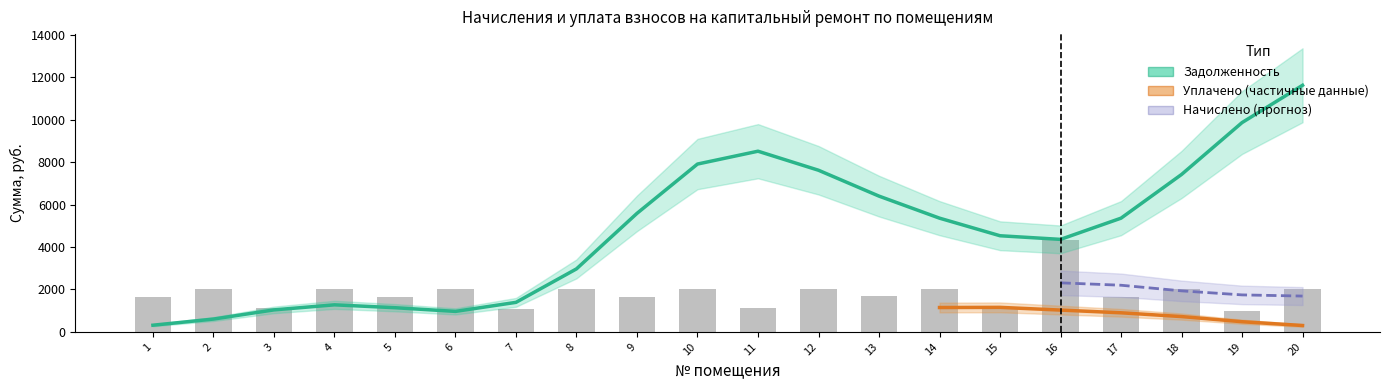

Rank the series at 19 from highest to lowest value.

задолженность, начислено, уплачено